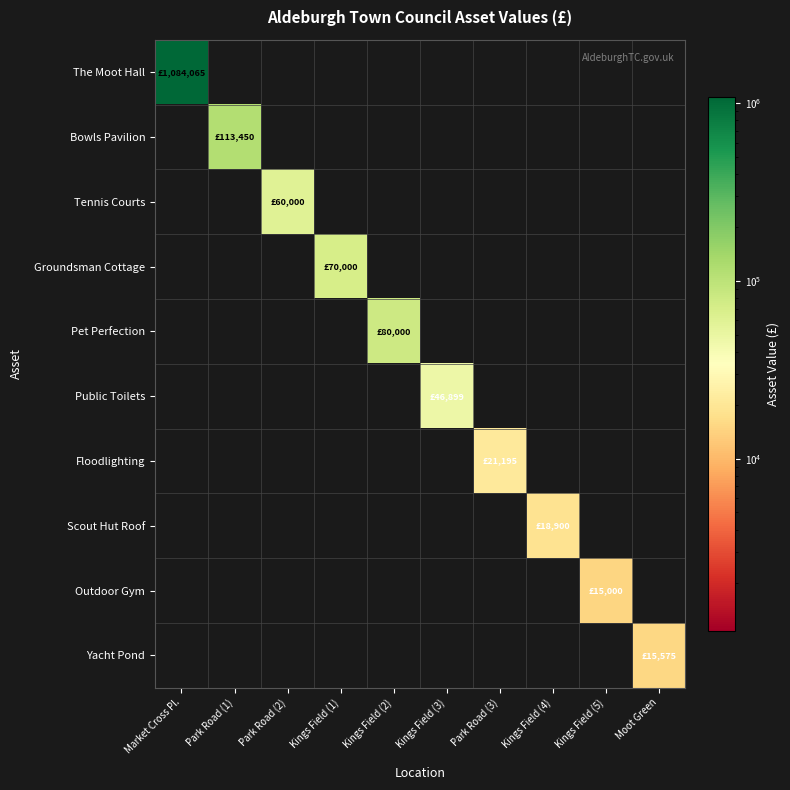

Which has a higher value, Market Cross Pl. or Park Road (2)?

Market Cross Pl.